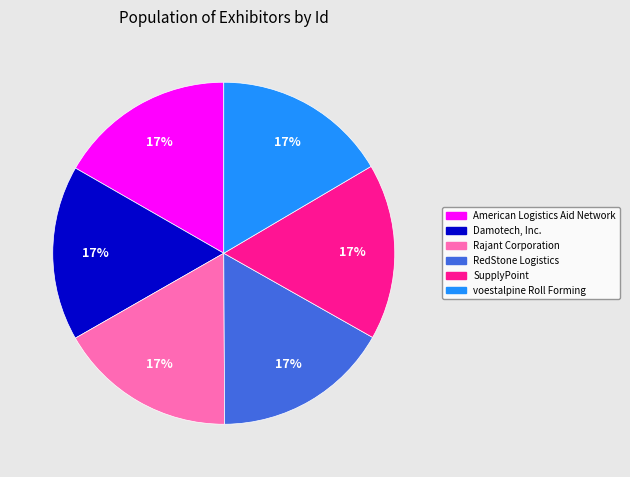

Do RedStone Logistics and American Logistics Aid Network together represent more than half of the pie?

No